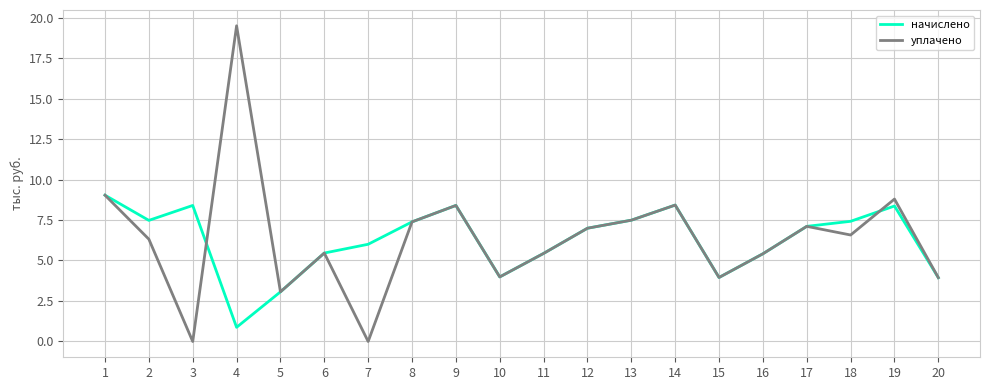

Is the value of начислено at 8 greater than the value of уплачено at 14?

No